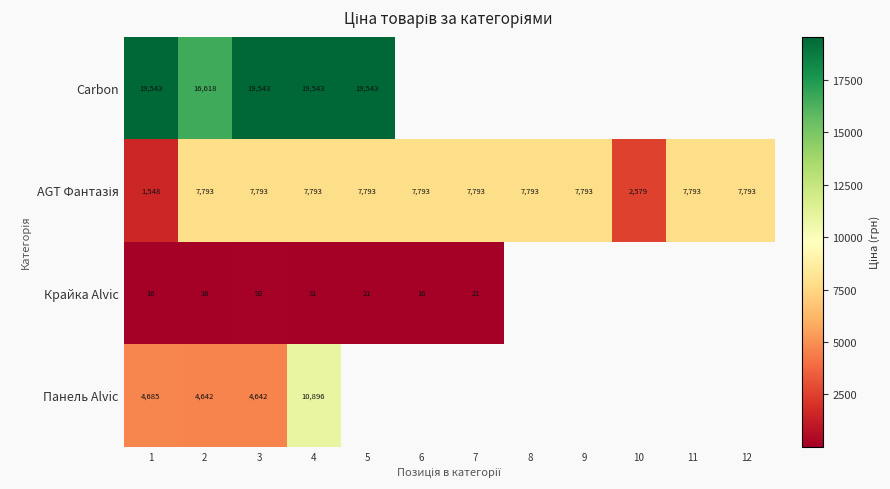

Between 10 and 11, which is larger?

11